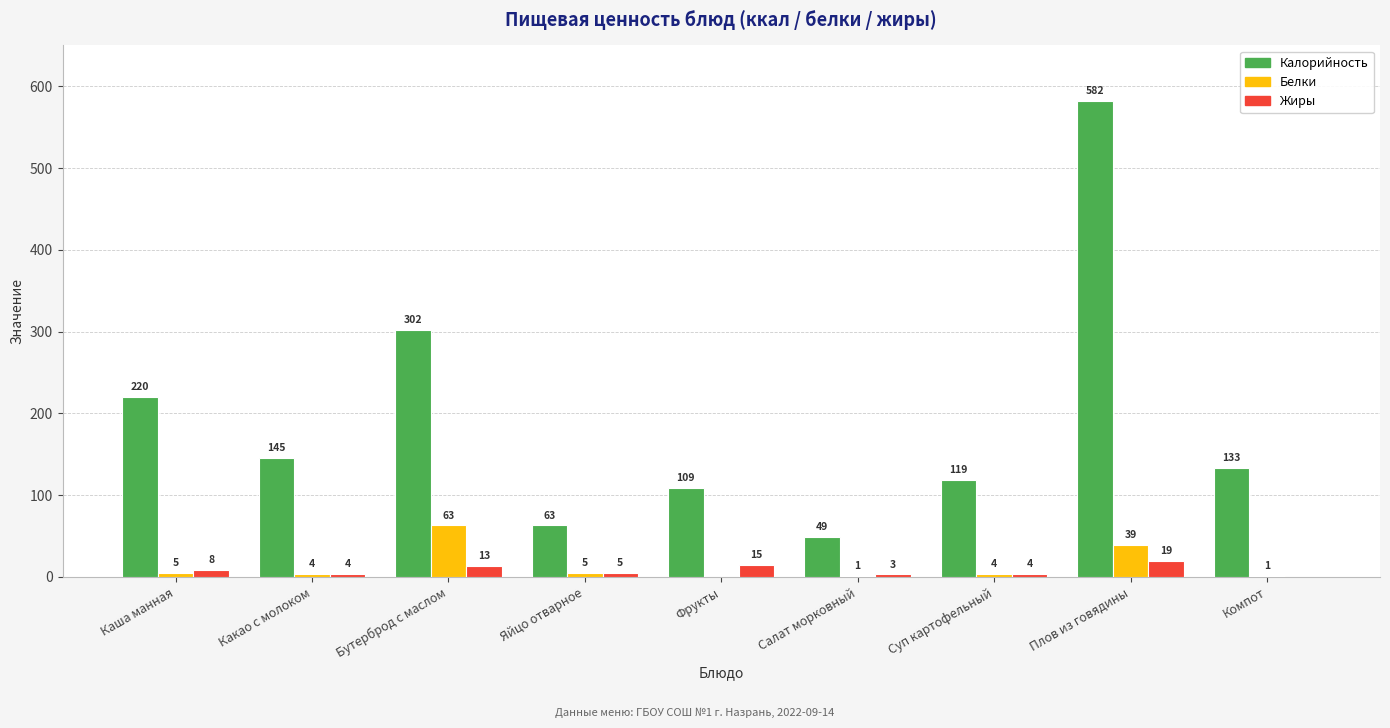

At which label does Калорийность first exceed 133?

Каша манная